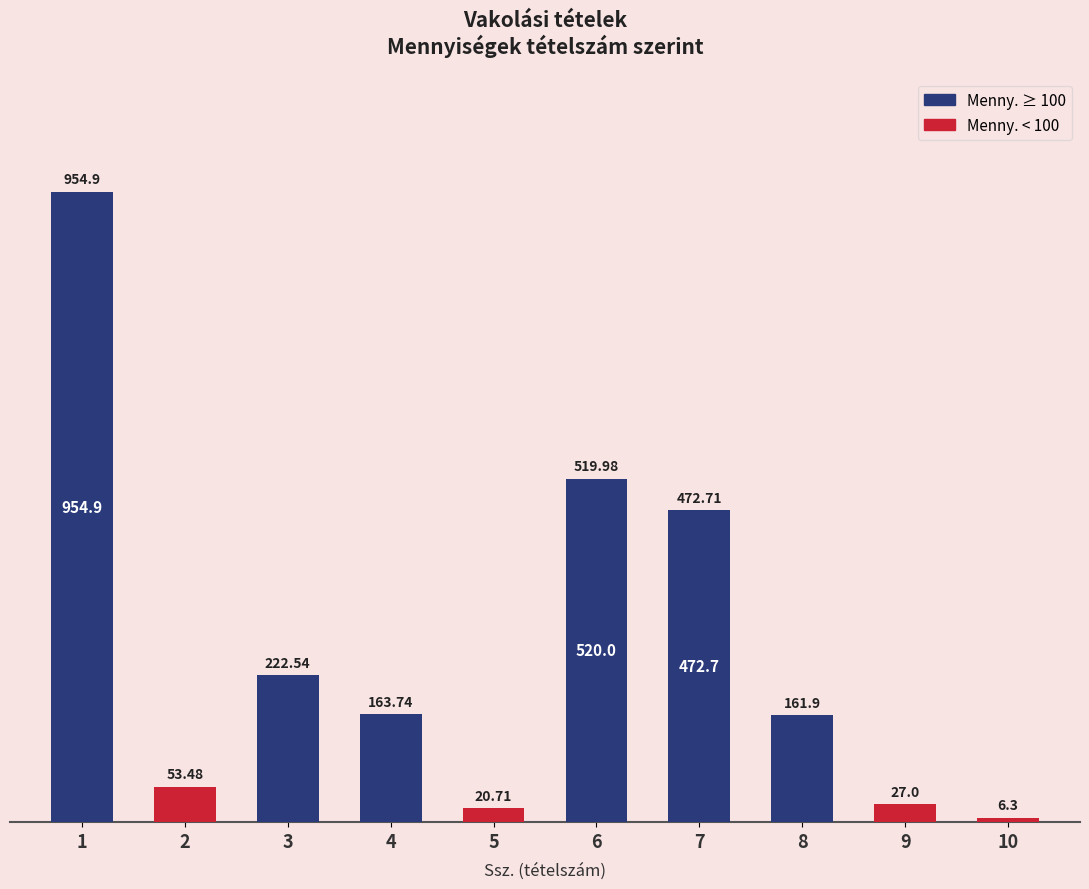

What is the value of the 9th bar from the left?

27.0